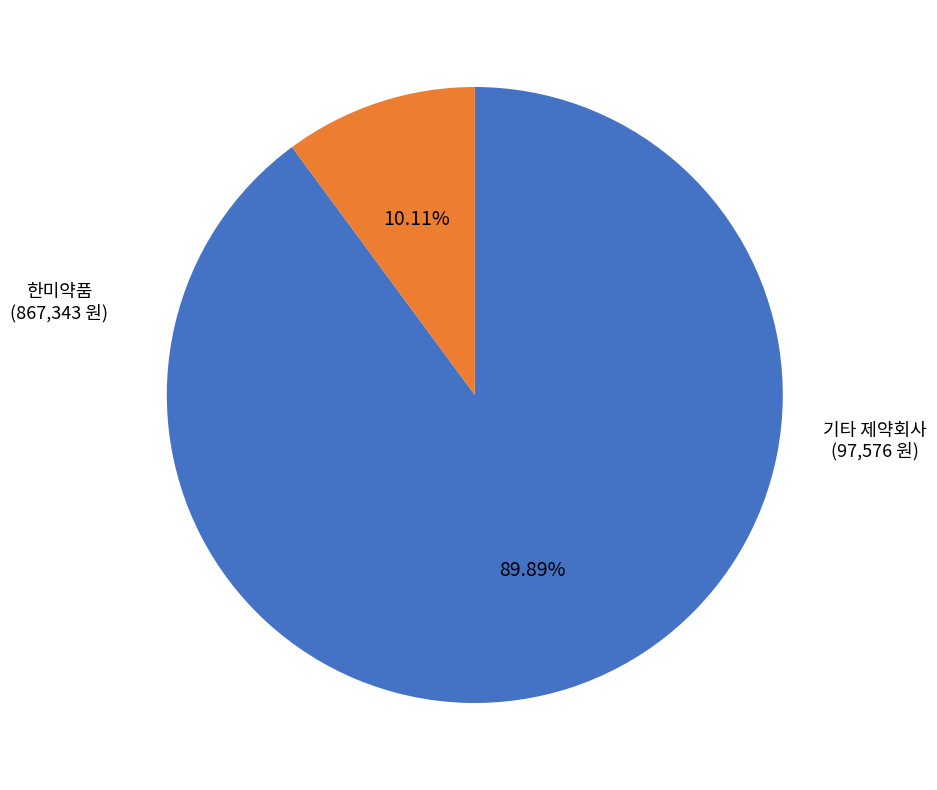

Is there a majority slice in this chart?

Yes